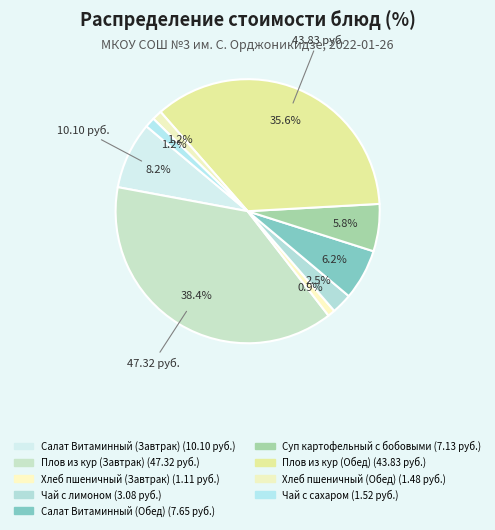

How many slices are in this pie chart?

9